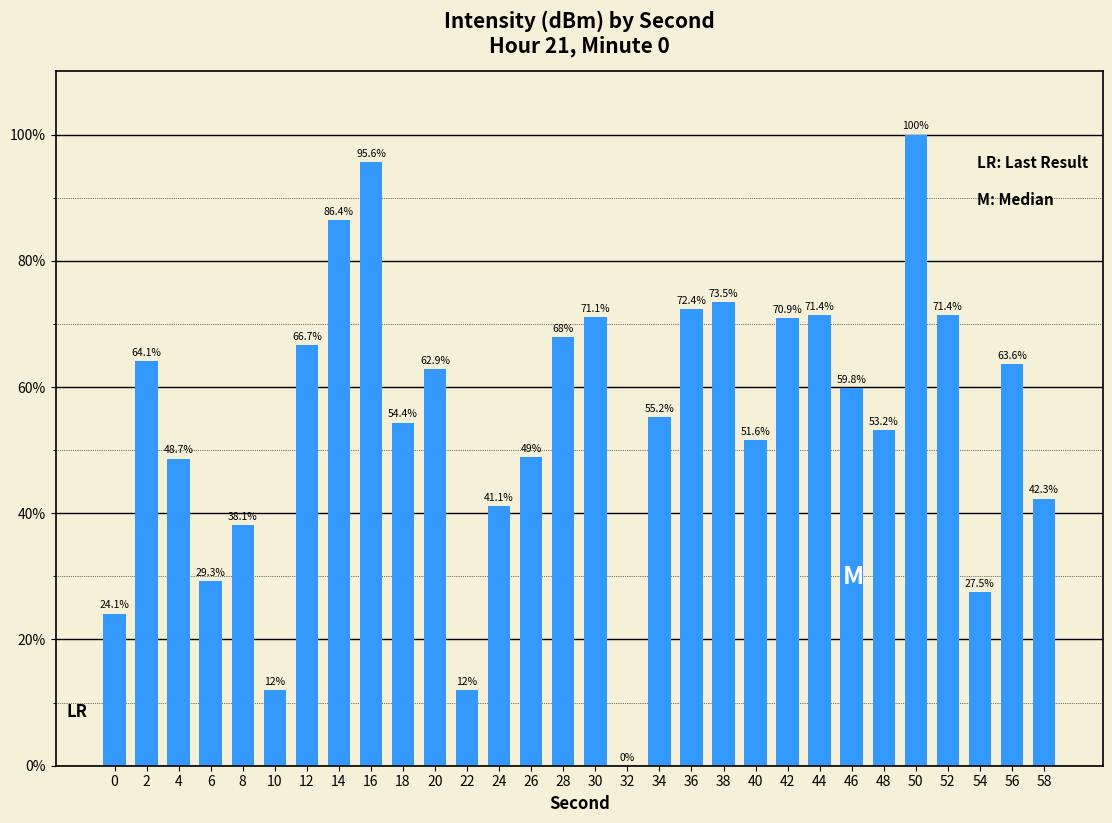

Approximately how many times larger is the value at 30 compared to 2?

1.1